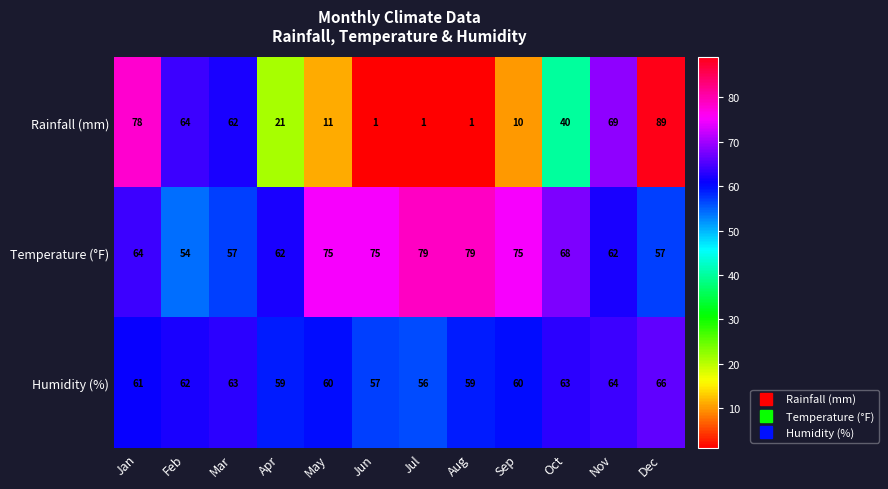

What is the difference between the highest and lowest values at Feb?

10